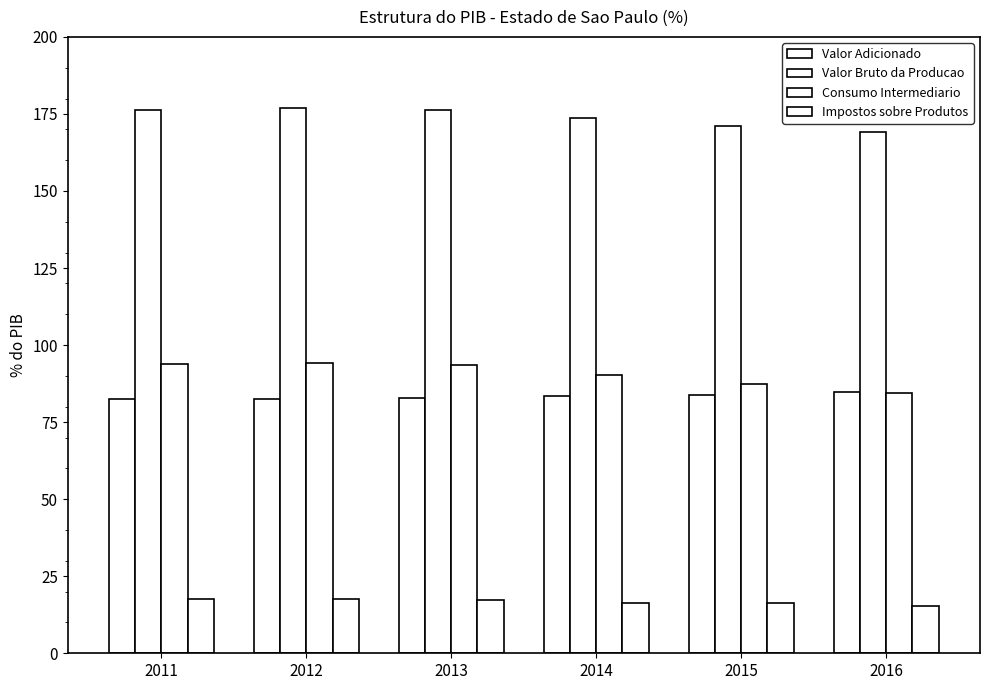

The Consumo Intermediario series shows 148.8 at 2013. True or false?

False